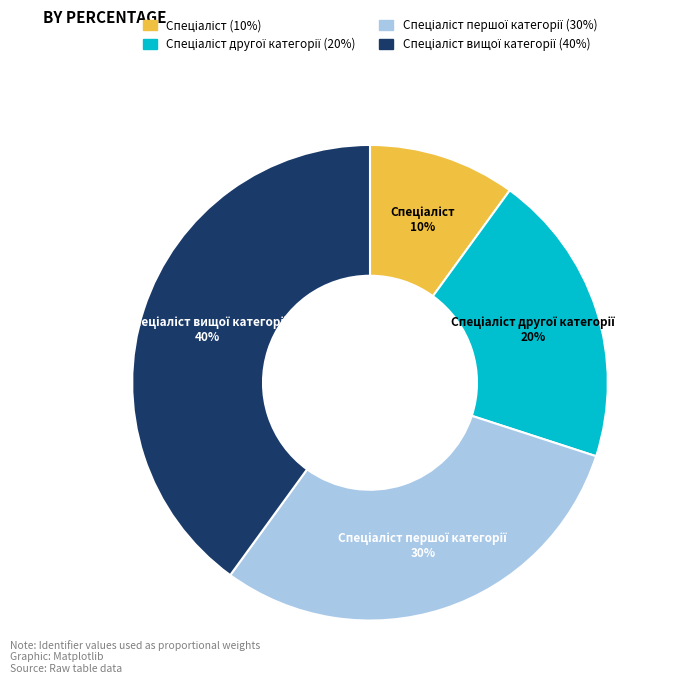

To the nearest percent, what is the average slice percentage?

25%